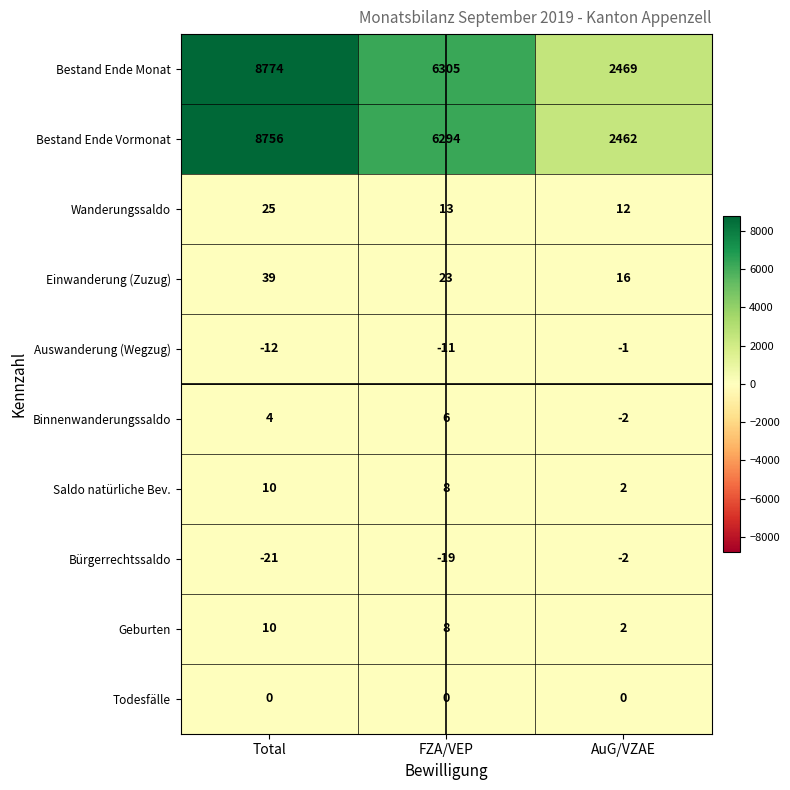

Reading left to right, transcribe all the data shown in this chart.

Bestand Ende Monat: Total=8774	FZA/VEP=6305	AuG/VZAE=2469
Bestand Ende Vormonat: Total=8756	FZA/VEP=6294	AuG/VZAE=2462
Wanderungssaldo: Total=25	FZA/VEP=13	AuG/VZAE=12
Einwanderung (Zuzug): Total=39	FZA/VEP=23	AuG/VZAE=16
Auswanderung (Wegzug): Total=-12	FZA/VEP=-11	AuG/VZAE=-1
Binnenwanderungssaldo: Total=4	FZA/VEP=6	AuG/VZAE=-2
Saldo natürliche Bev.: Total=10	FZA/VEP=8	AuG/VZAE=2
Bürgerrechtssaldo: Total=-21	FZA/VEP=-19	AuG/VZAE=-2
Geburten: Total=10	FZA/VEP=8	AuG/VZAE=2
Todesfälle: Total=0	FZA/VEP=0	AuG/VZAE=0